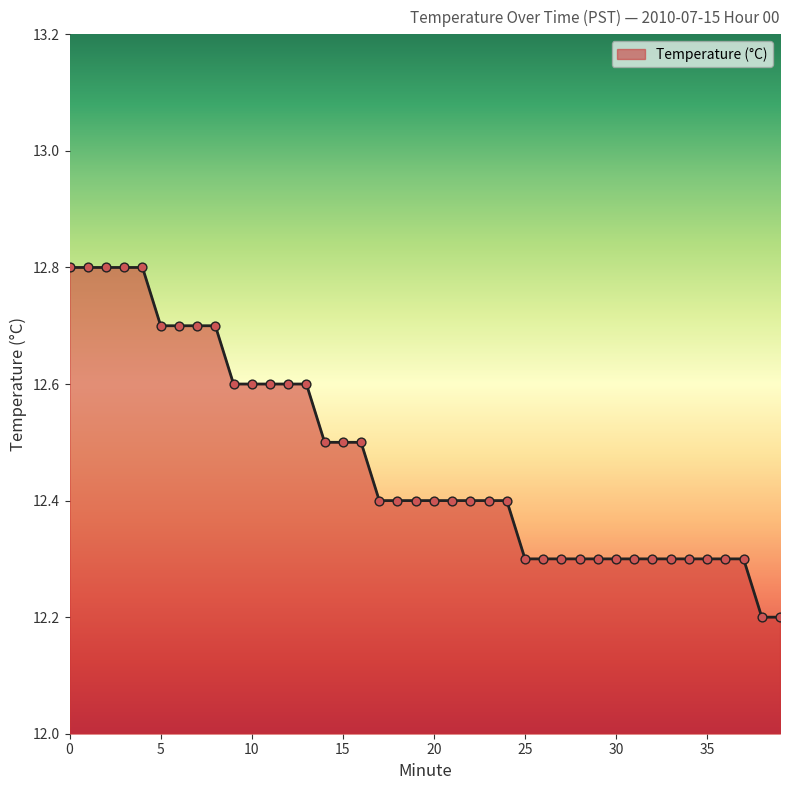

What is the maximum value shown in the chart?

12.8